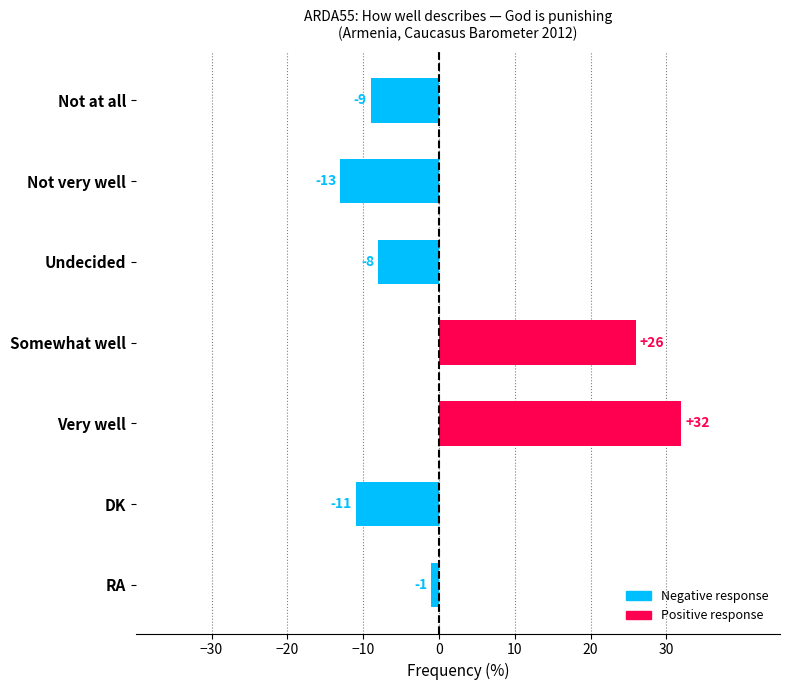

Which category has the highest value across all series?

Very well